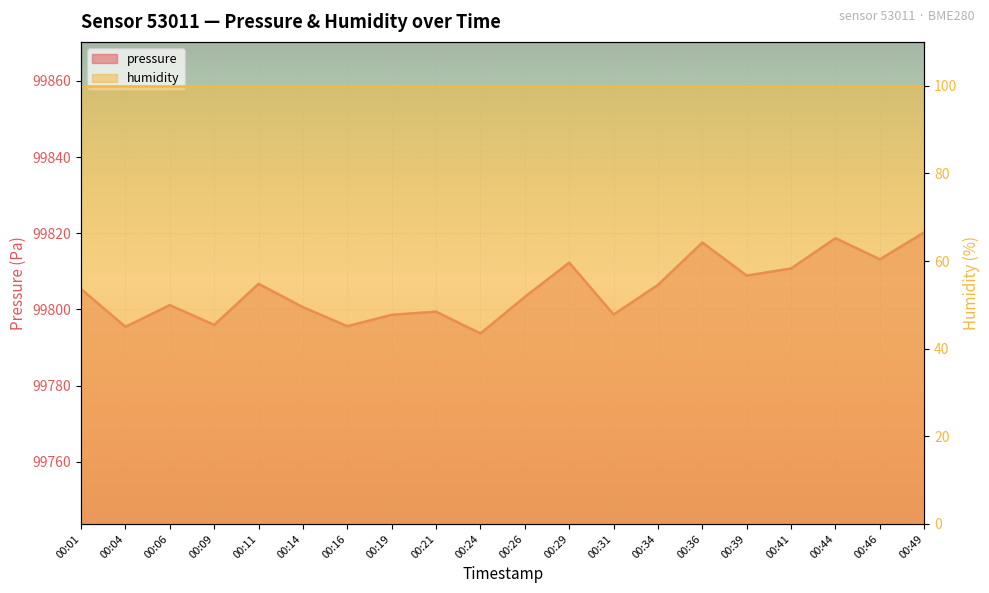

Reading left to right, what are all the values shown in this chart?

00:01=99805.3	00:04=99795.4	00:06=99801.1	00:09=99795.9	00:11=99806.7	00:14=99800.6	00:16=99795.6	00:19=99798.6	00:21=99799.4	00:24=99793.7	00:26=99803.3	00:29=99812.3	00:31=99798.7	00:34=99806.4	00:36=99817.6	00:39=99808.9	00:41=99810.8	00:44=99818.7	00:46=99813.2	00:49=99820.2